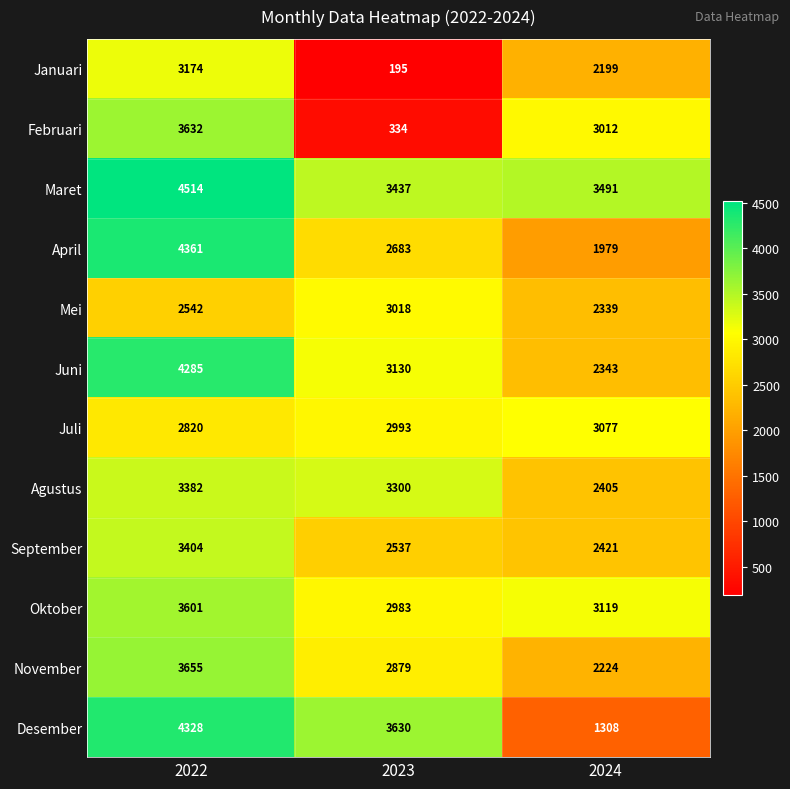

What is the lowest value of the April series?

1979